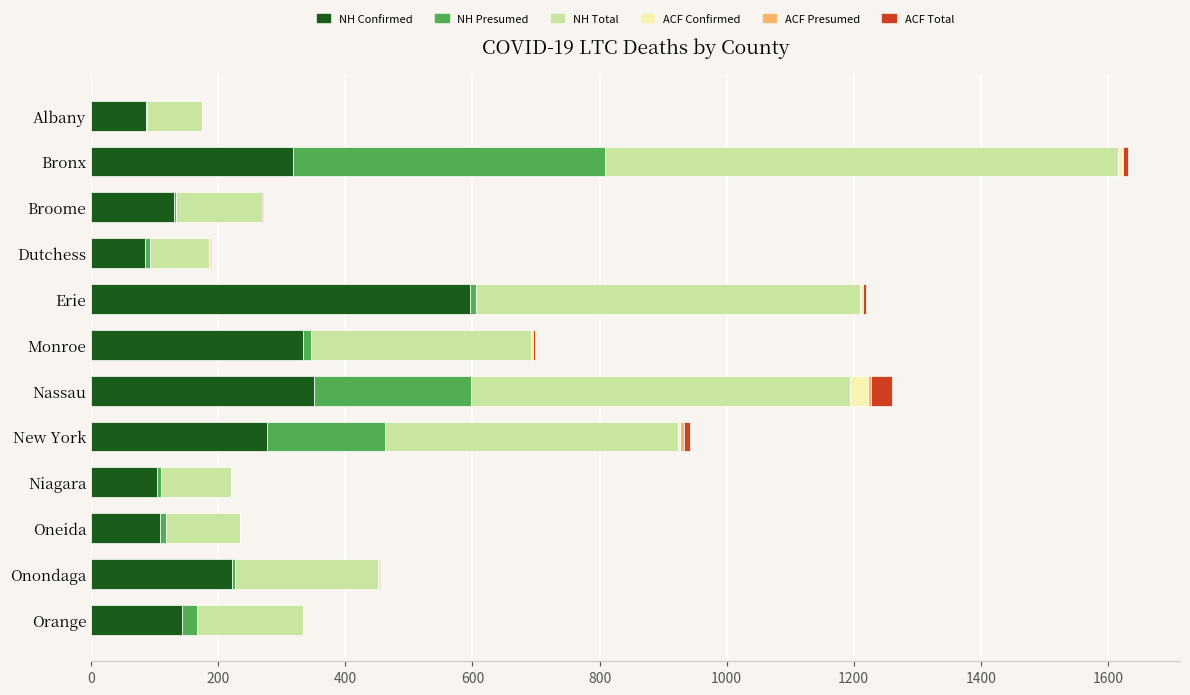

At which category is the sum across all series the highest?

Bronx